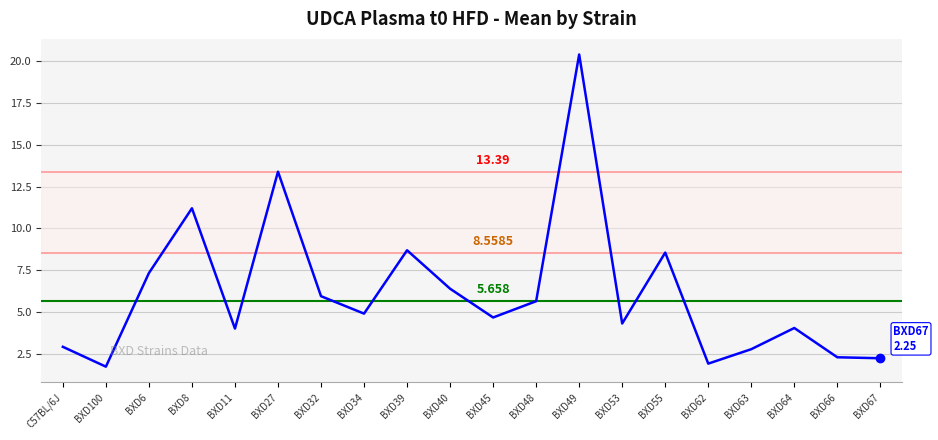

Is this an area chart (filled region under the line)?

No